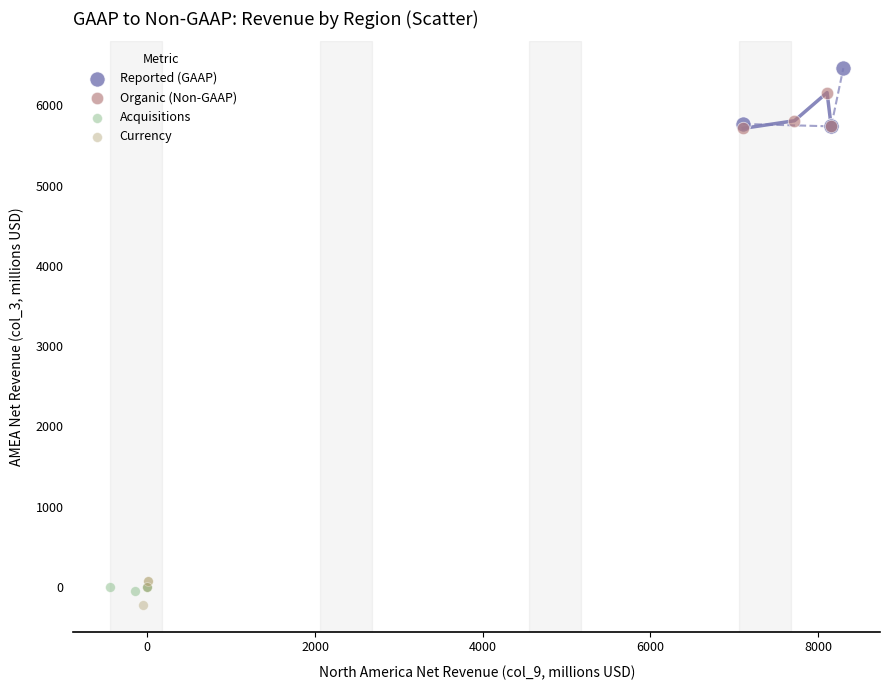

Which series contains the highest Y value?

Reported (GAAP)